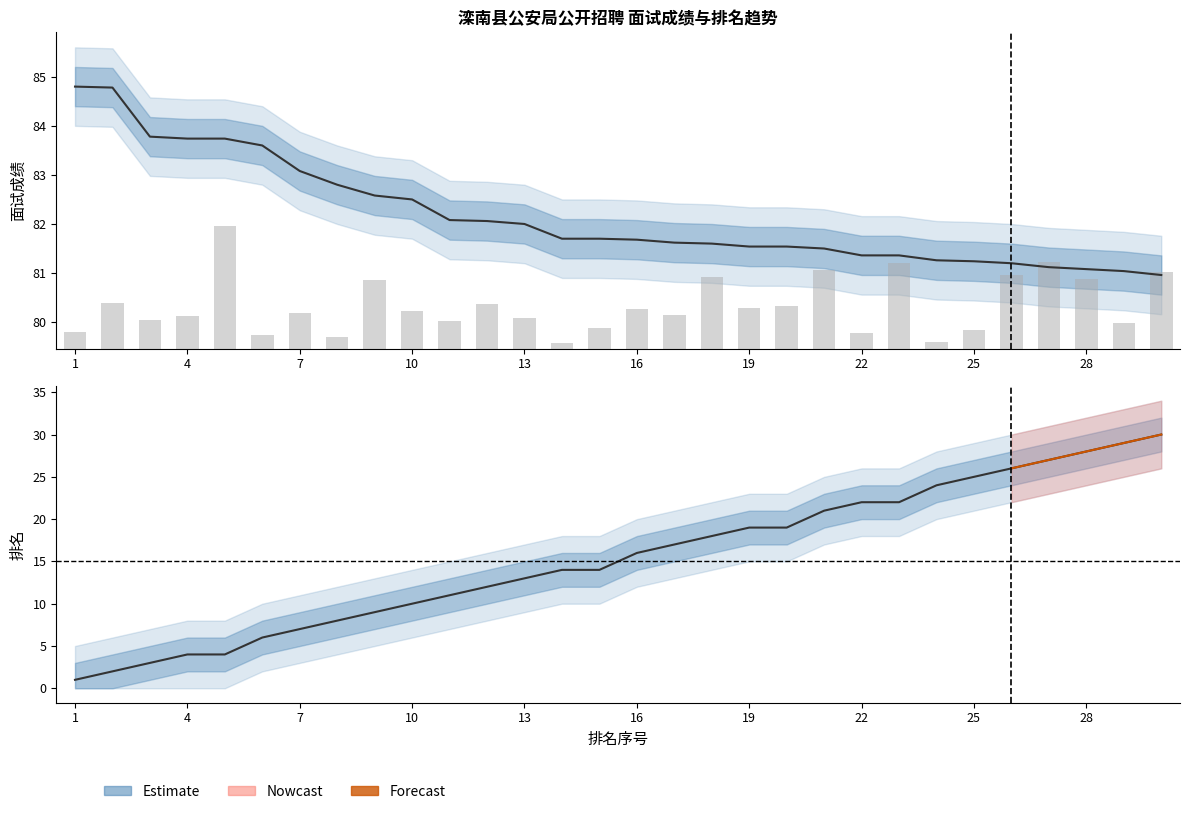

Between 10 and 16, which is larger?

10